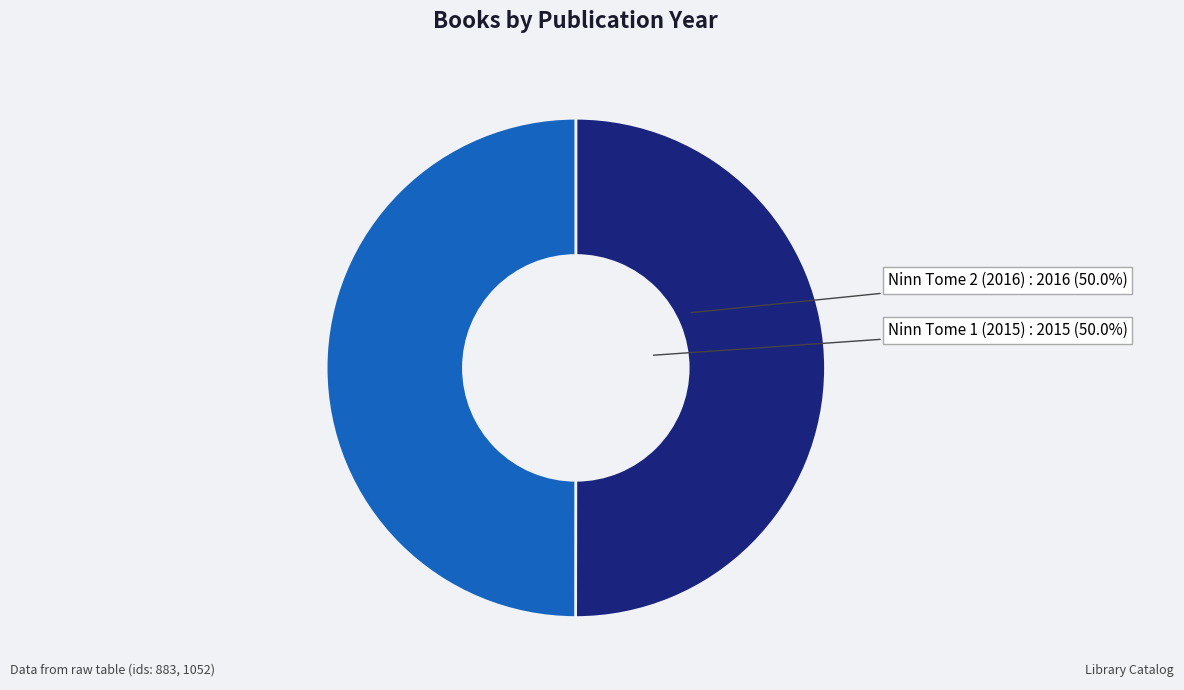

Is the sum of Ninn Tome 2 (2016) and Ninn Tome 1 (2015) greater than half?

Yes